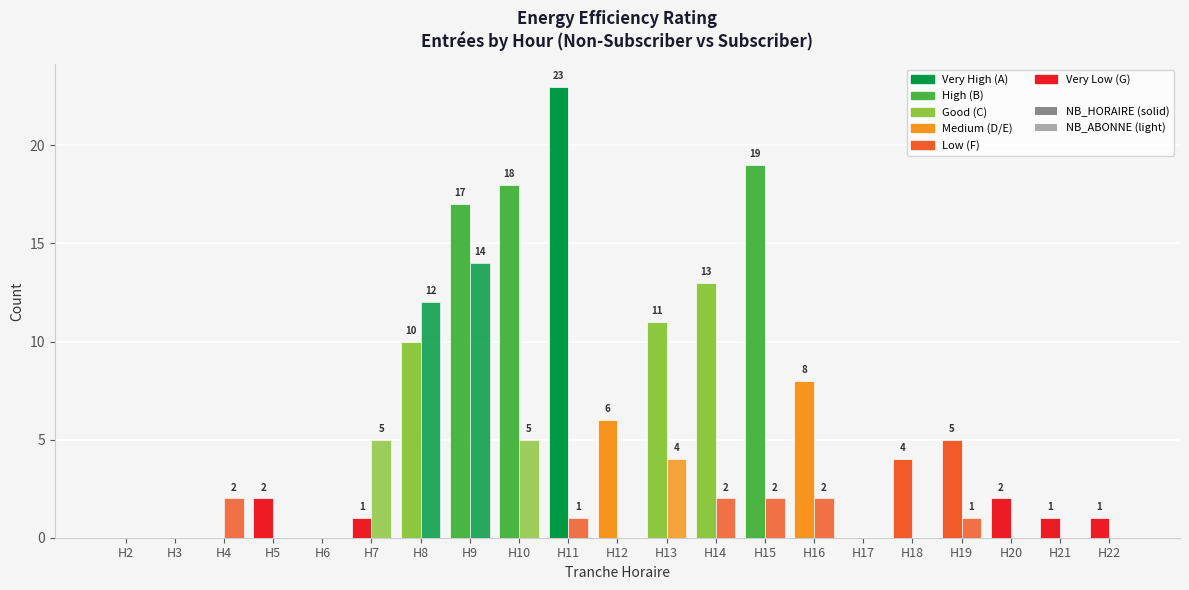

Does the chart contain stacked bars?

No